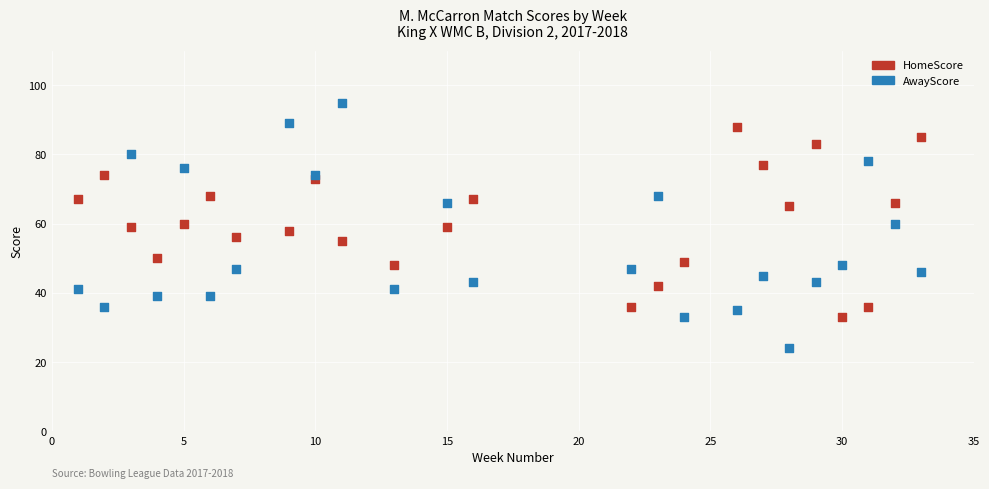

Which series contains the highest Y value?

AwayScore